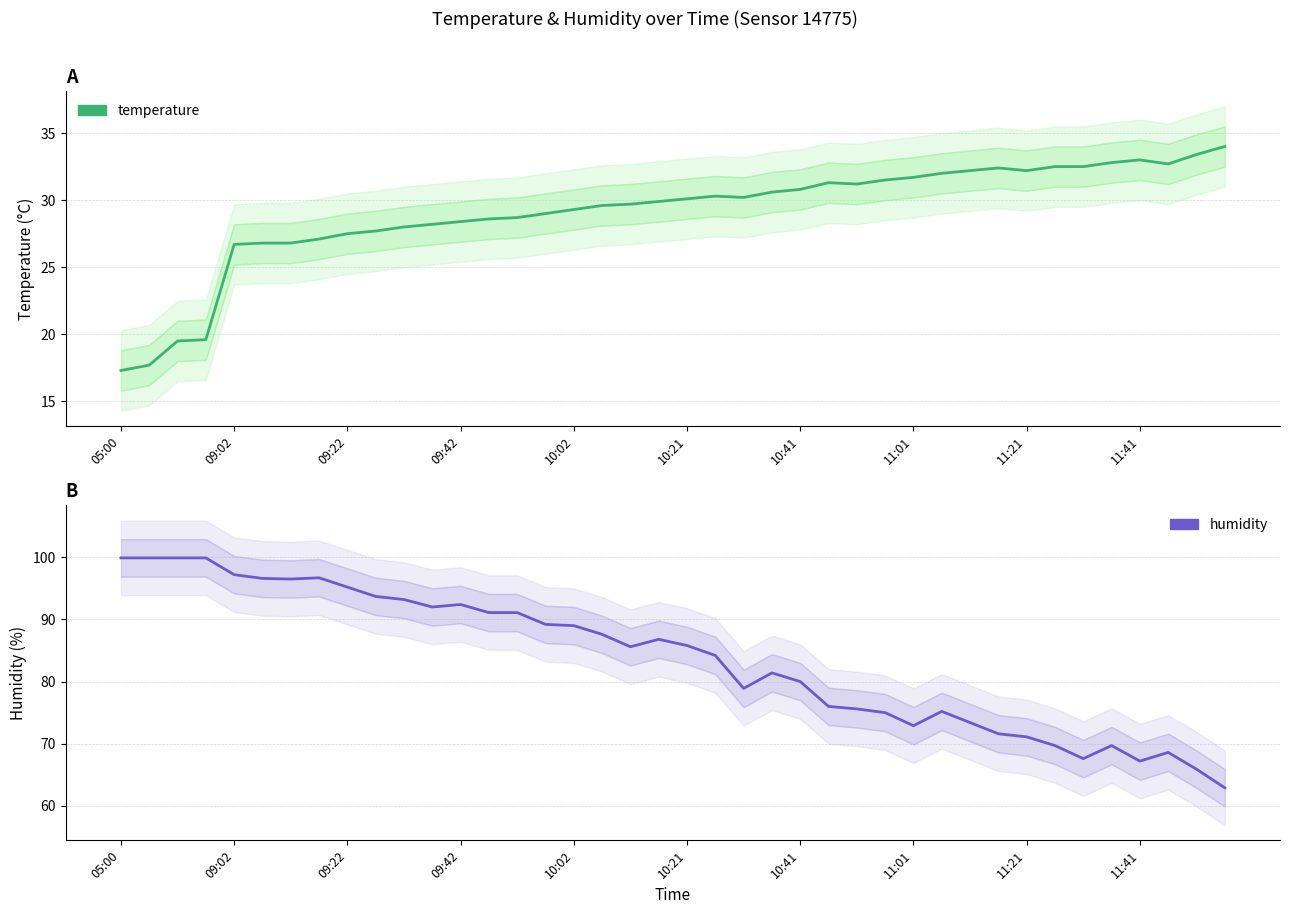

Rank the series by their maximum value, from highest to lowest.

humidity, temperature